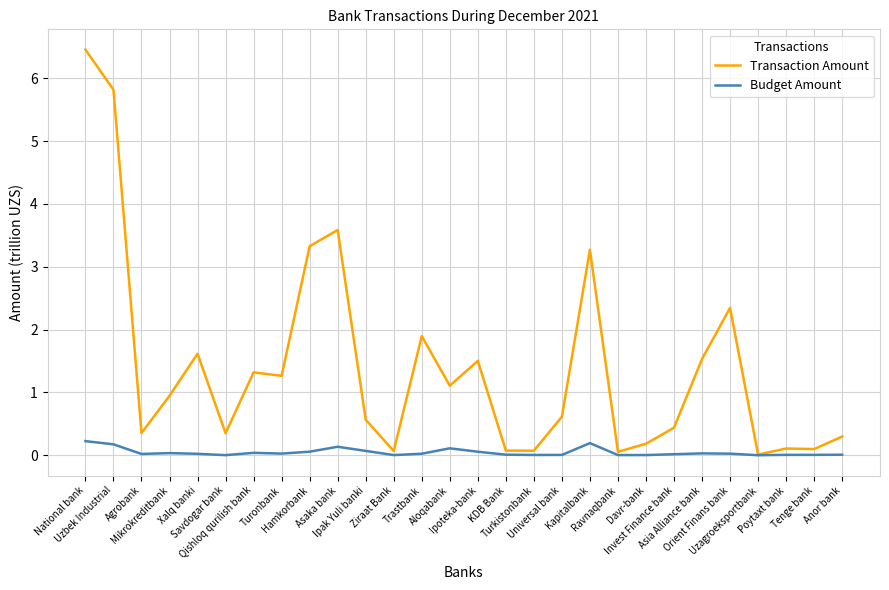

Which series has the largest range (max minus min)?

Transaction Amount